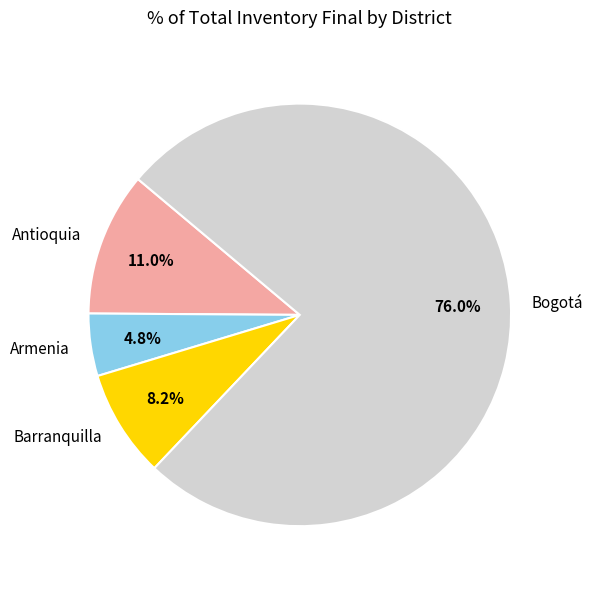

How many slices are in this pie chart?

4